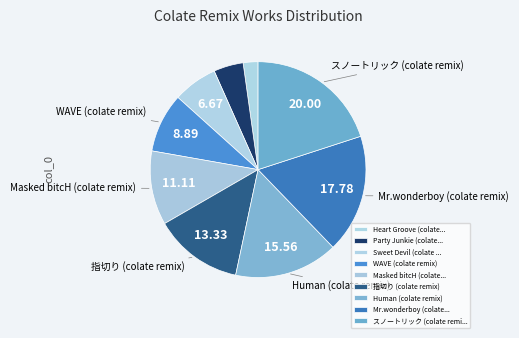

Which slice is the largest?

スノートリック (colate remix)